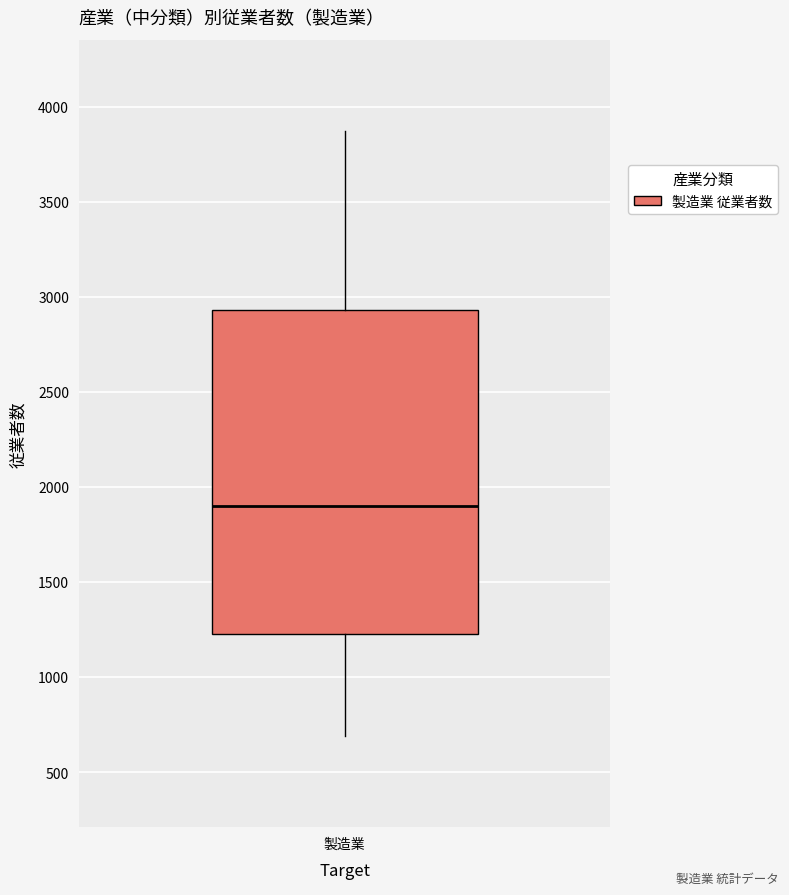

Transcribe this box plot: give where the median line is, the range the box spans, and where the two whiskers end, as read against the y-axis. The values are not printed on the chart, so give them approximately, as read against the axis.

median 1900, box 1250 to 2950, whiskers 700 to 3900